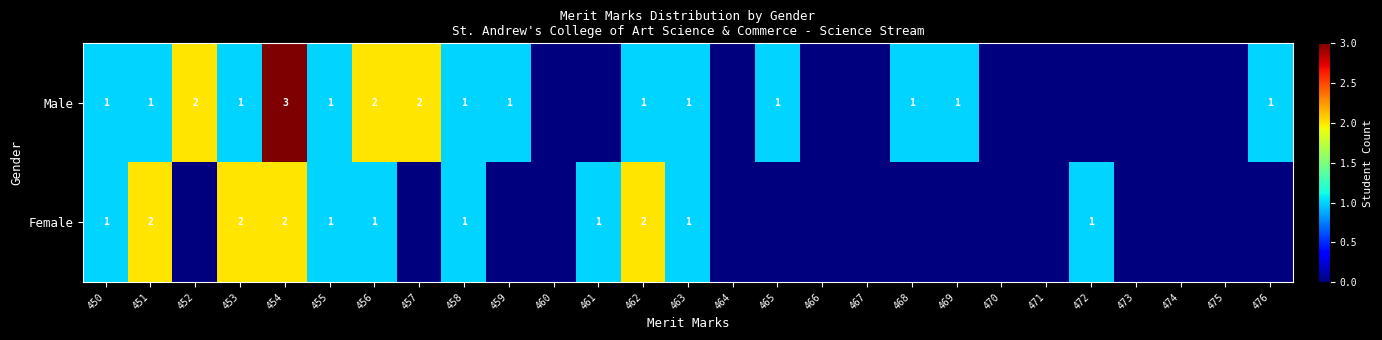

True or false: Female has a value of 0 at 456.

False